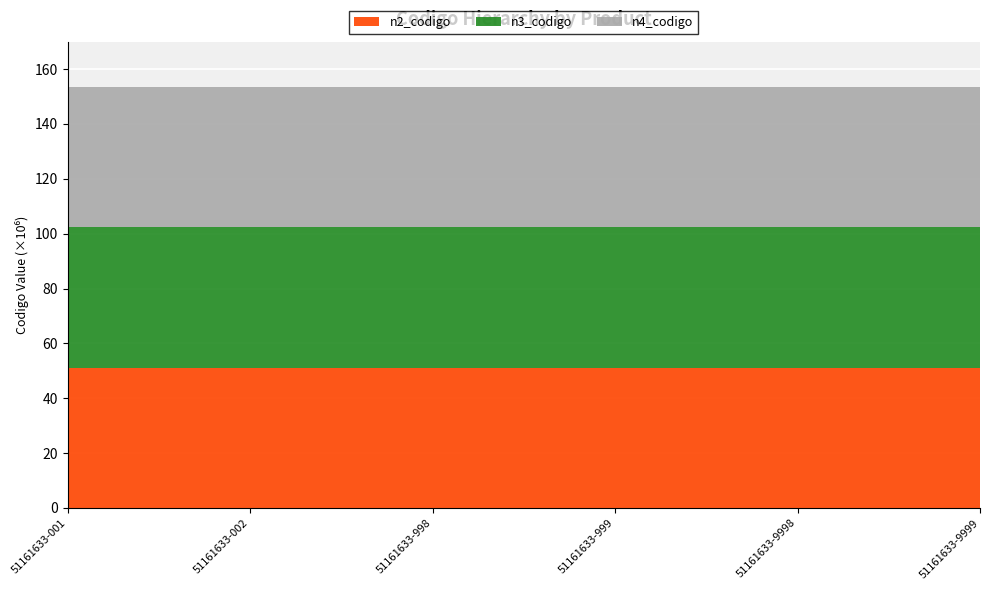

Reading right to left, list all the values displayed in this chart.

n2_codigo: 51160000	51160000	51160000	51160000	51160000	51160000
n3_codigo: 51161600	51161600	51161600	51161600	51161600	51161600
n4_codigo: 51161633	51161633	51161633	51161633	51161633	51161633